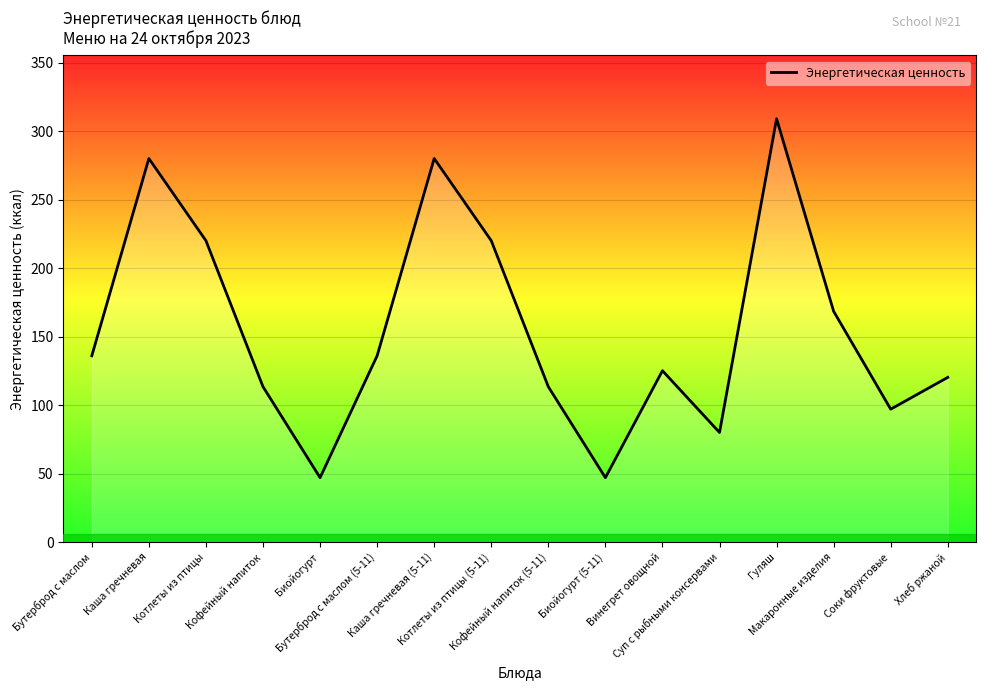

True or false: the data shows 250.9 at Макаронные изделия.

False